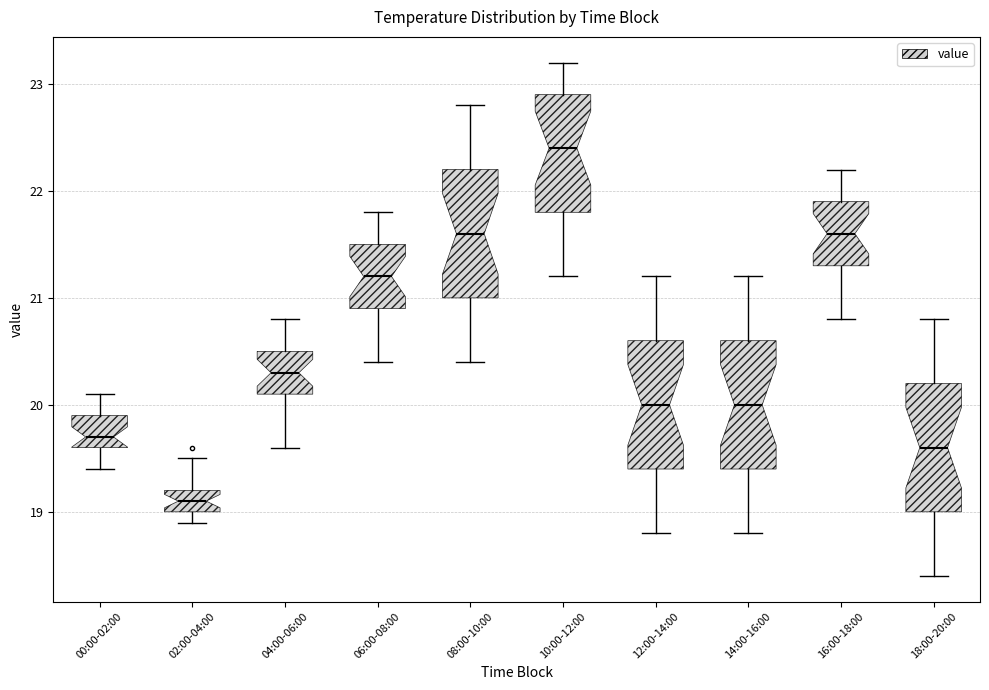

Reading left to right, read every box against the y-axis: the position of its median line, the range the box covers, and the ends of its whiskers. The values are not printed on the chart, so give them approximately, as read against the axis.

00:00-02:00: median 19.7, box 19.6 to 19.9, whiskers 19.4 to 20.1
02:00-04:00: median 19.1, box 19.0 to 19.2, whiskers 18.9 to 19.5
04:00-06:00: median 20.3, box 20.1 to 20.5, whiskers 19.6 to 20.8
06:00-08:00: median 21.2, box 20.9 to 21.5, whiskers 20.4 to 21.8
08:00-10:00: median 21.6, box 21.0 to 22.2, whiskers 20.4 to 22.8
10:00-12:00: median 22.4, box 21.8 to 22.9, whiskers 21.2 to 23.2
12:00-14:00: median 20.0, box 19.4 to 20.6, whiskers 18.8 to 21.2
14:00-16:00: median 20.0, box 19.4 to 20.6, whiskers 18.8 to 21.2
16:00-18:00: median 21.6, box 21.3 to 21.9, whiskers 20.8 to 22.2
18:00-20:00: median 19.6, box 19.0 to 20.2, whiskers 18.4 to 20.8